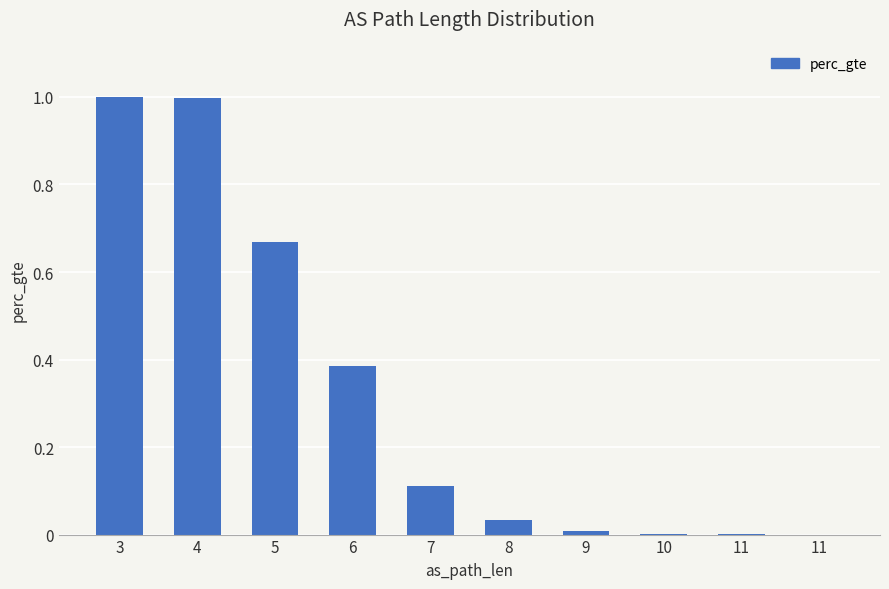

Are the bars grouped side by side (vs. stacked)?

No